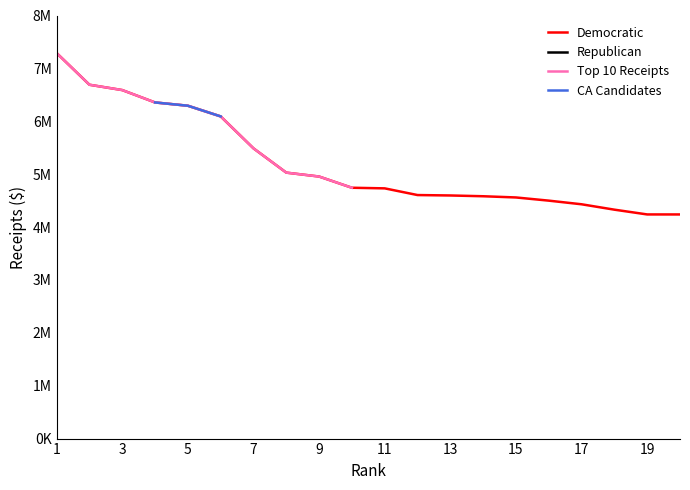

At which label does Democratic first exceed 4742935?

1